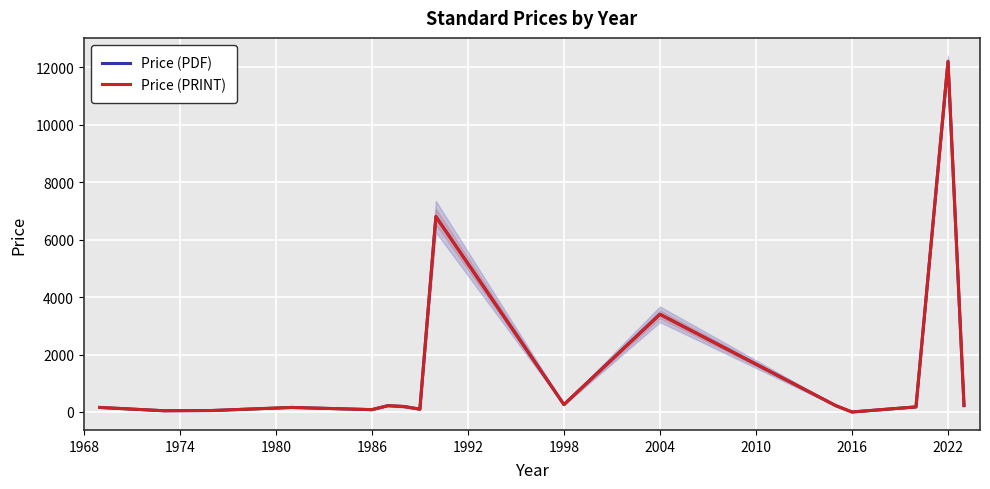

How many interior local valleys does the Price (PDF) series have?

5